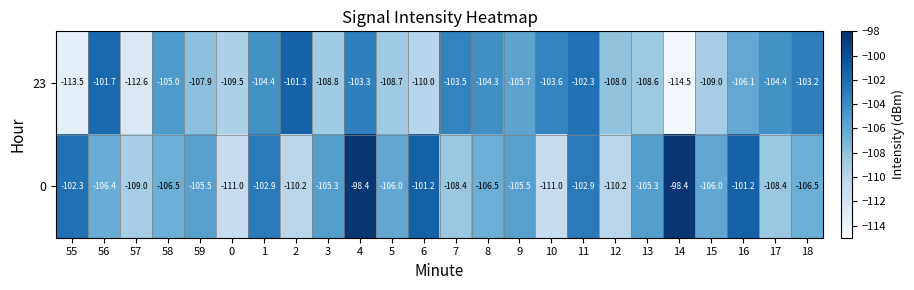

Where is 23 nearest to the value -107?

59